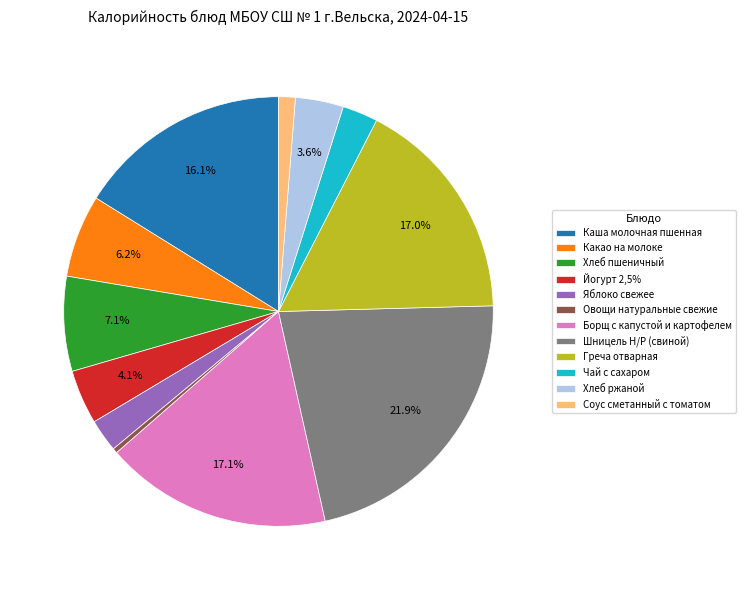

Is the sum of Овощи натуральные свежие and Чай с сахаром greater than half?

No